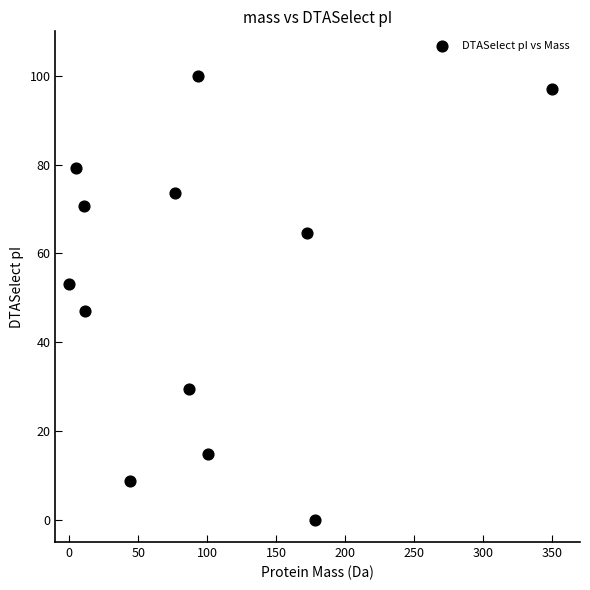

What is the range of Y values (max minus min)?

100.0